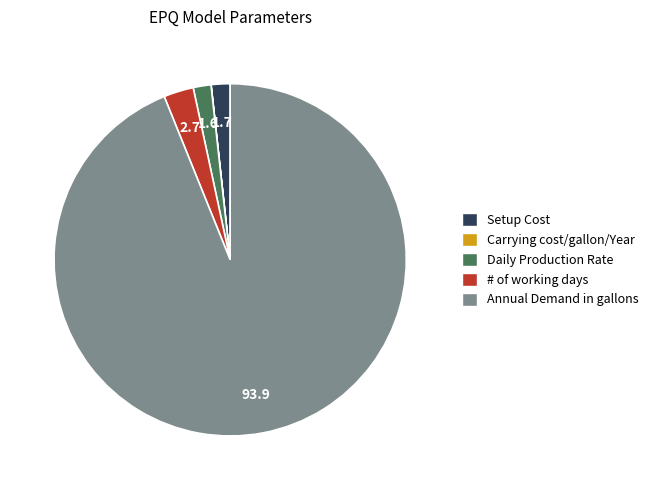

What is the majority slice?

Annual Demand in gallons